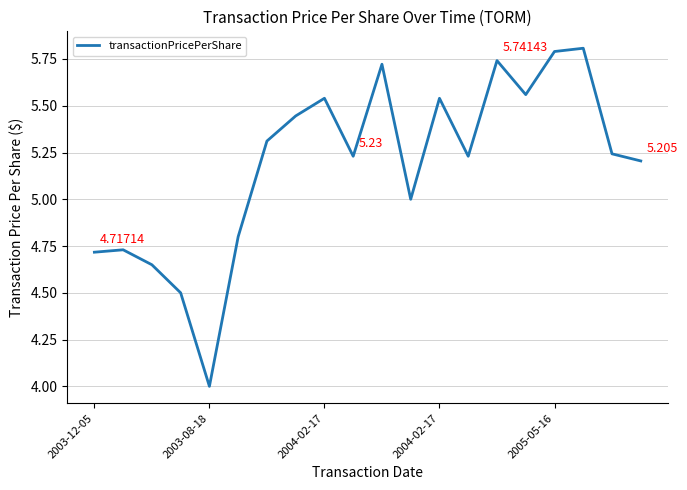

Does the chart have visible grid lines?

Yes